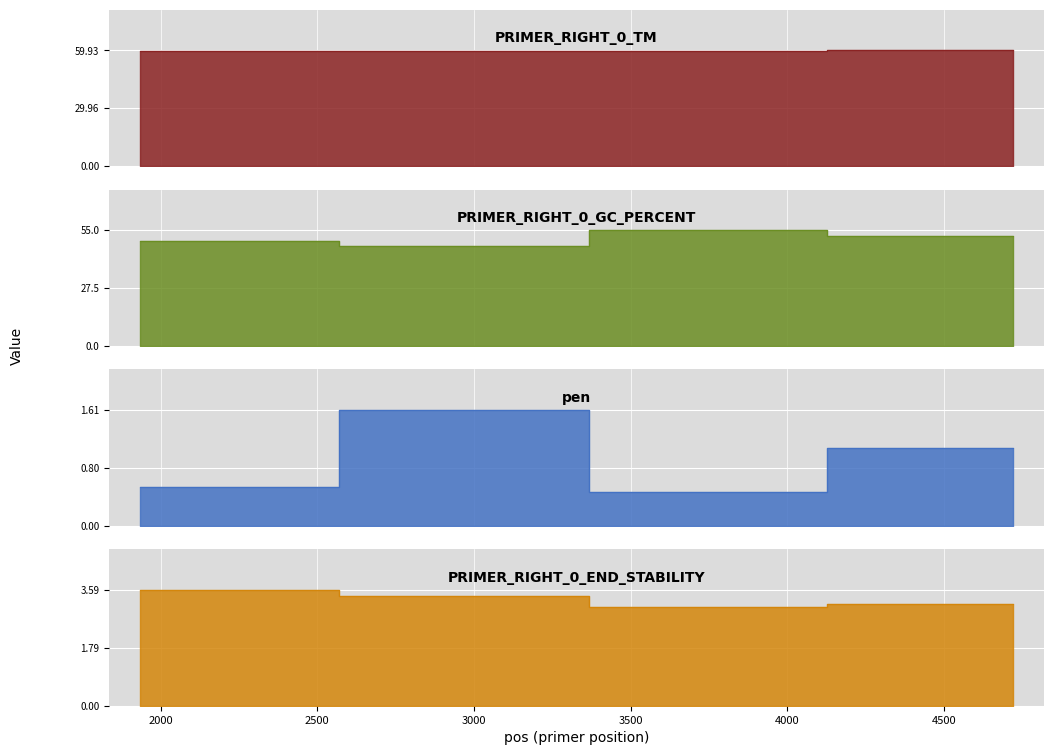

Is the value of pen at 1935 greater than the value of PRIMER_RIGHT_0_END_STABILITY at 3533?

No